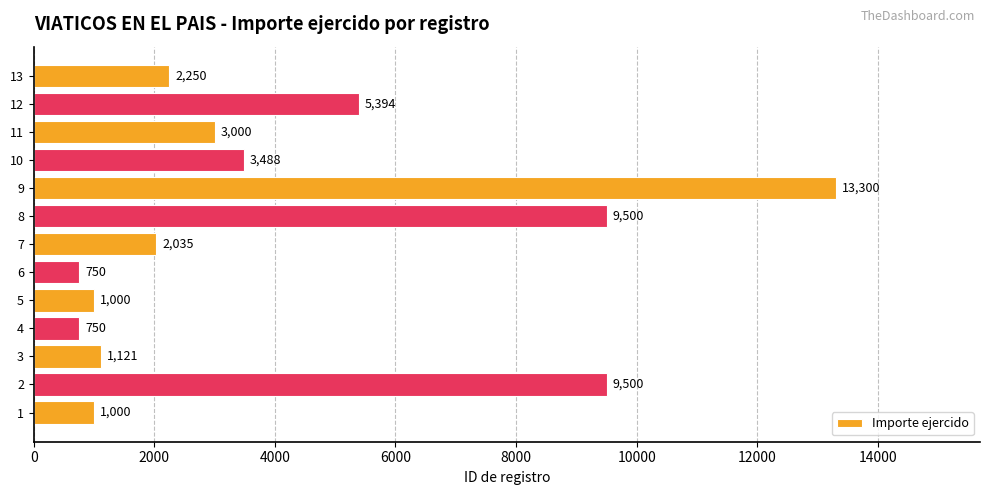

The value at 7 is 3329. True or false?

False